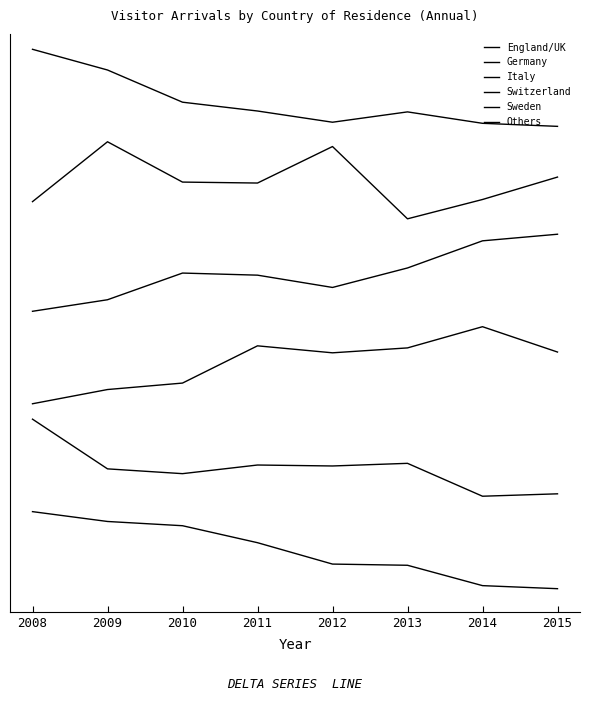

In Germany, how many points are lower than both neighbors (excluding endpoints)?

2